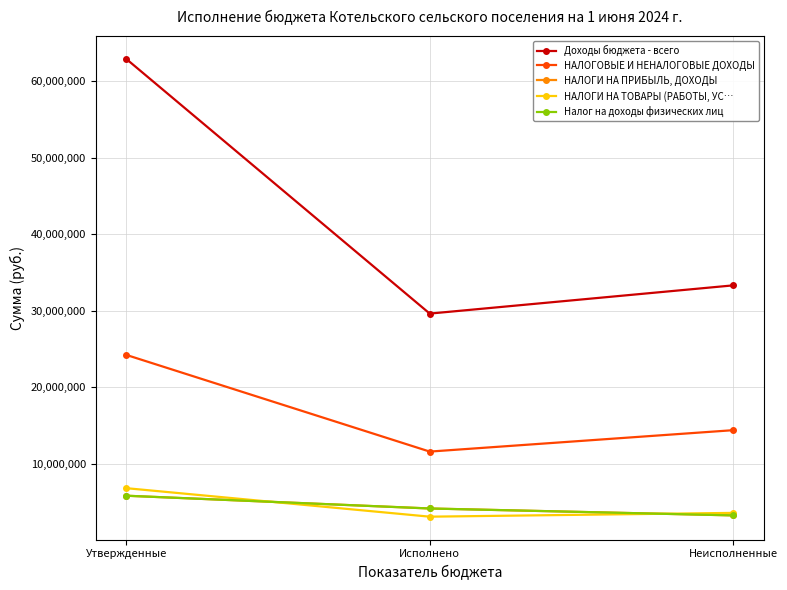

What is the approximate value of НАЛОГИ НА ТОВАРЫ (РАБОТЫ, УС… at Исполнено?

3057115.9